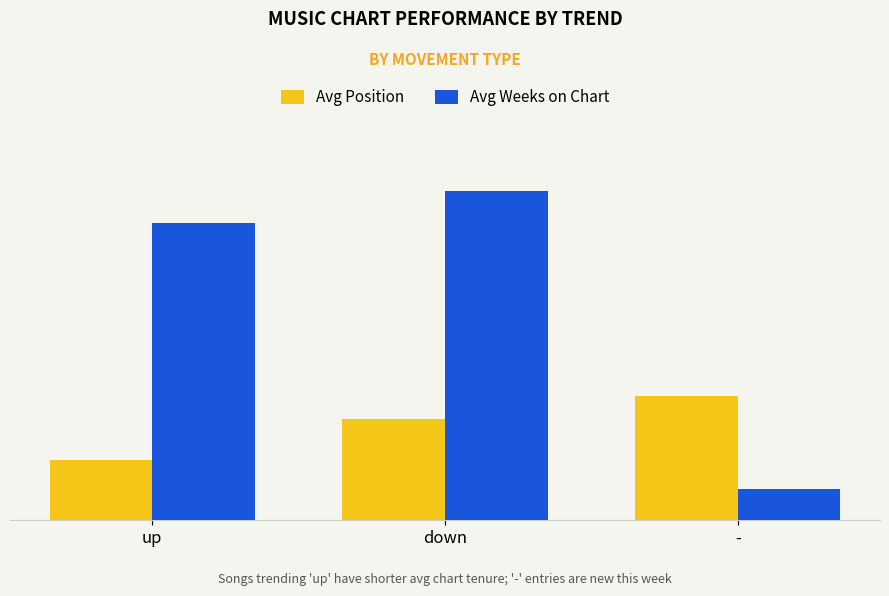

Are the bars grouped side by side (vs. stacked)?

Yes